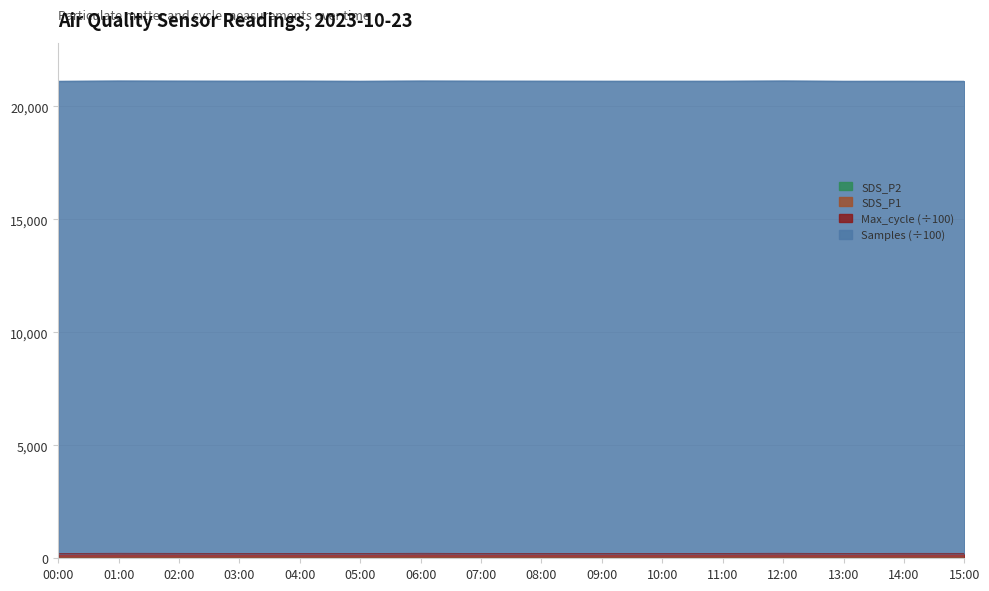

What is the approximate value of SDS_P1 at 00:00?

15.0